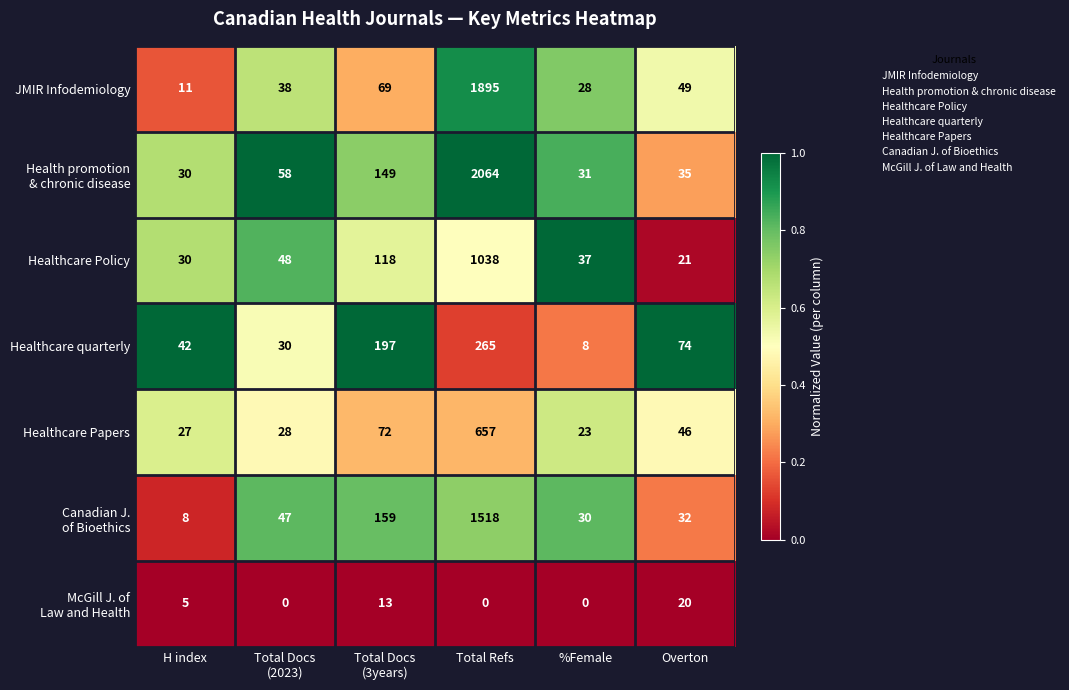

At which category does the chart reach its peak across all series?

Total Refs